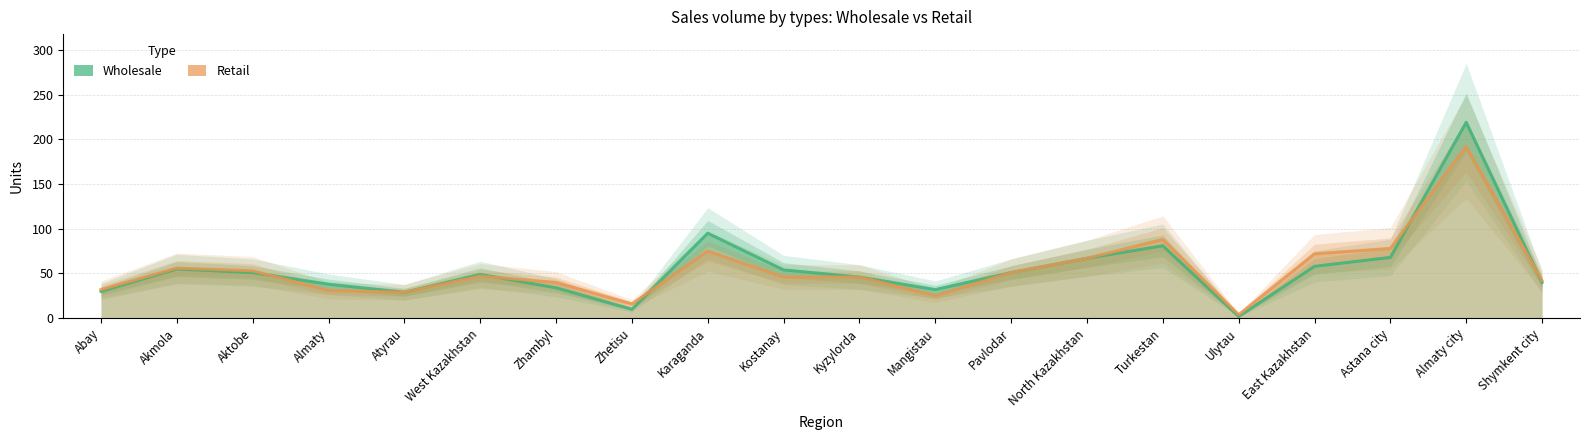

How many values in the Retail series exceed 47?

9